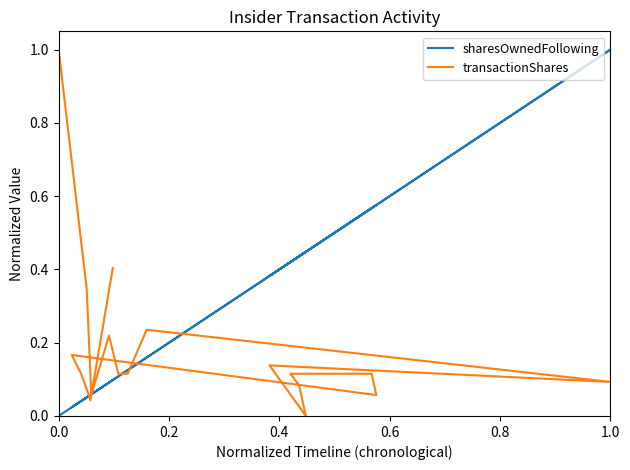

How many lines are shown in the chart?

2